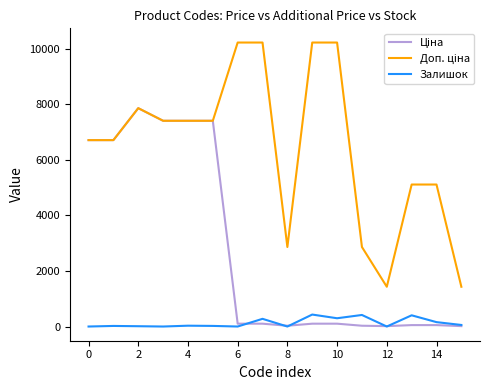

What is the maximum value shown in the chart?

10228.0